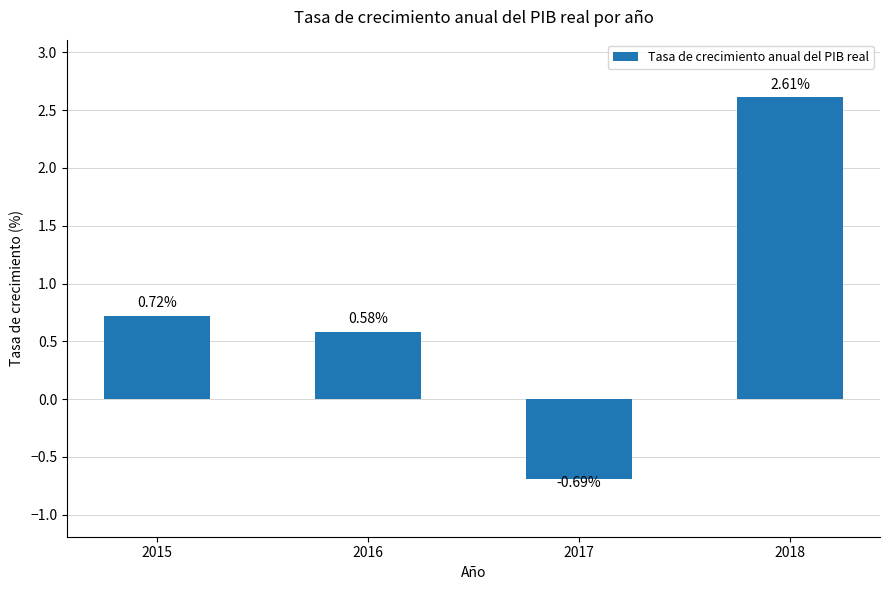

How many values are between 0 and 2?

2